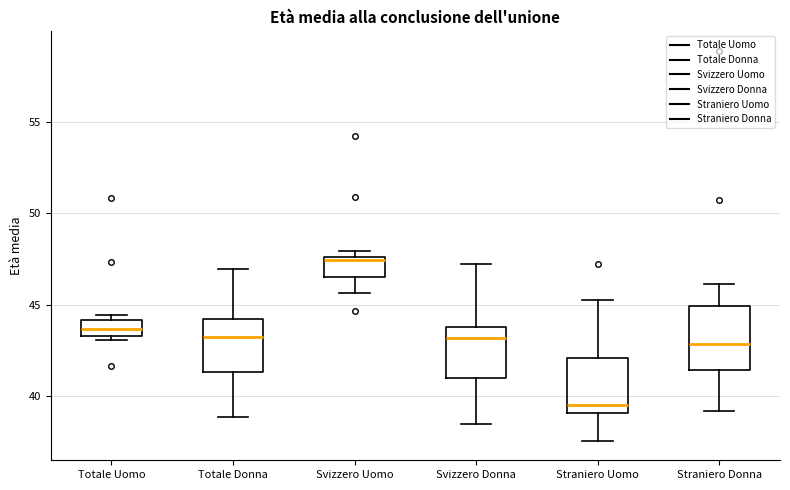

Where does the upper whisker of the box for Straniero Donna end on the y-axis? The values are not printed on the chart, so give them approximately, as read against the axis.

46.0